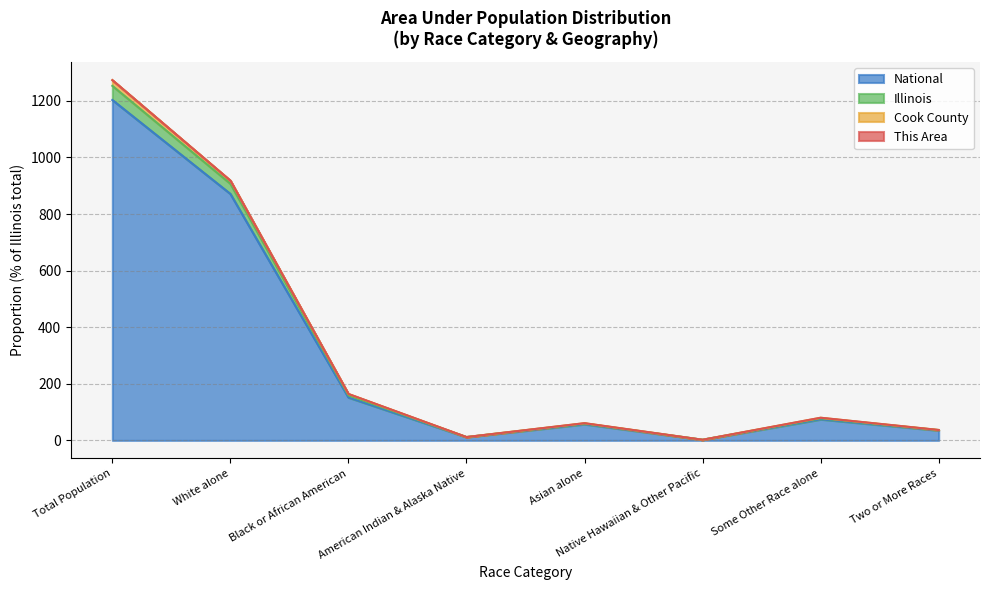

Which category has the highest value in the National series?

Total Population